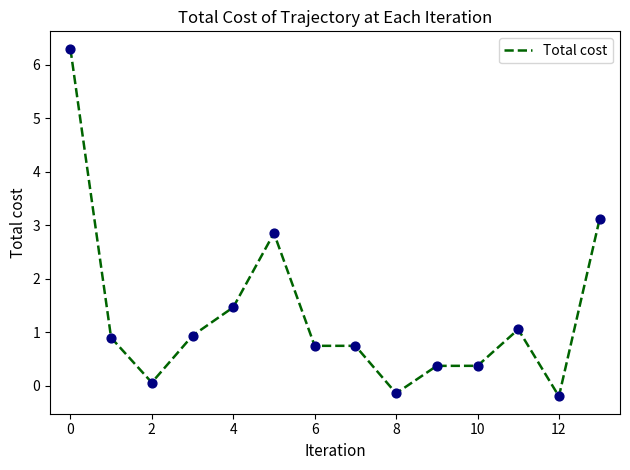

What is the difference between the maximum and minimum values?

6.5